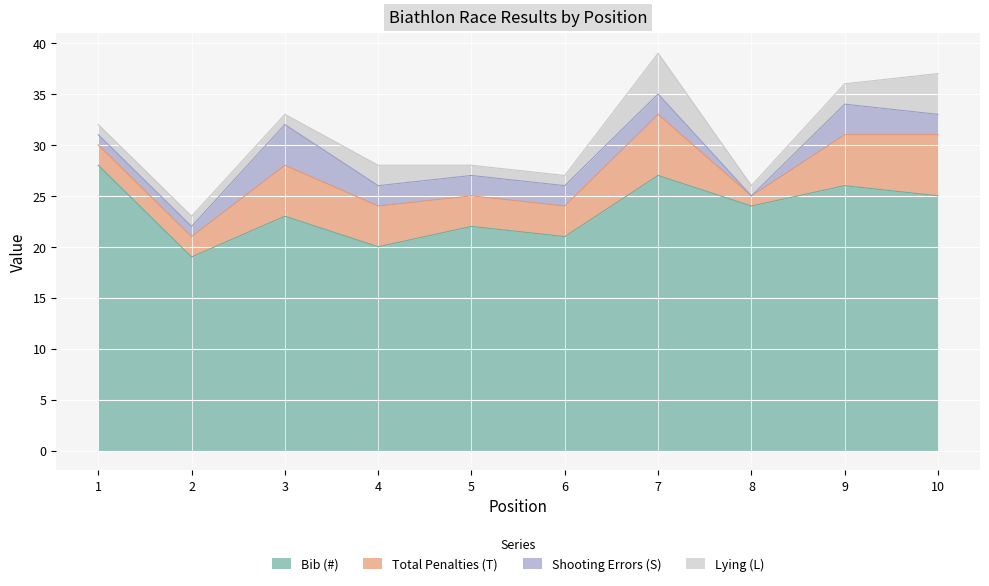

Count the Total Penalties (T) values in the range 2 to 5.

7